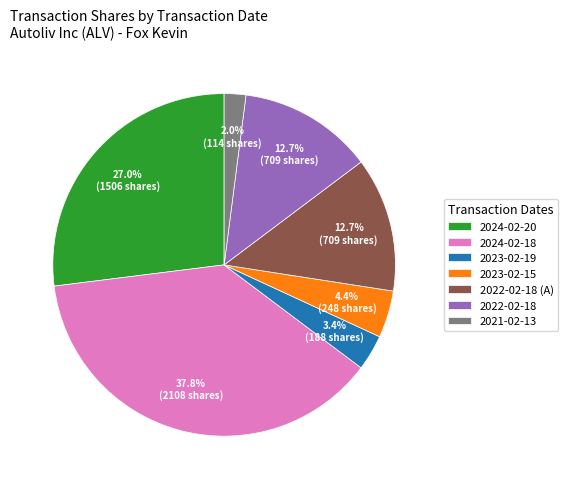

How many segments does this pie chart have?

7